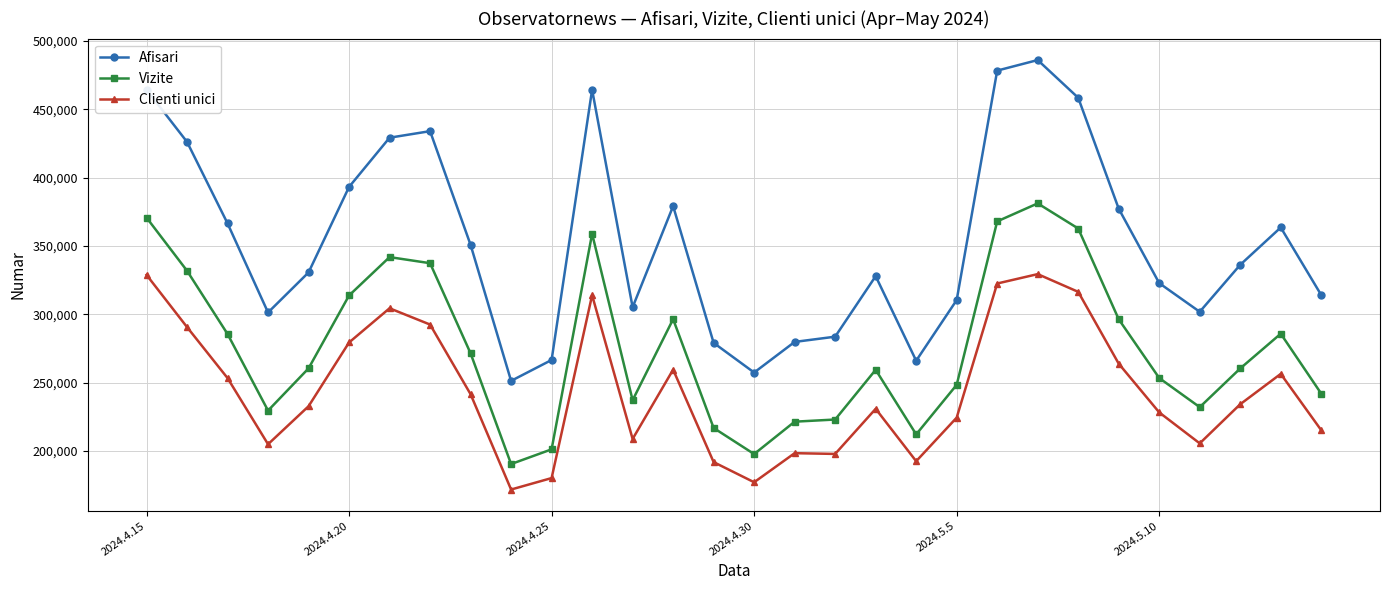

What is the maximum value shown in the chart?

486023